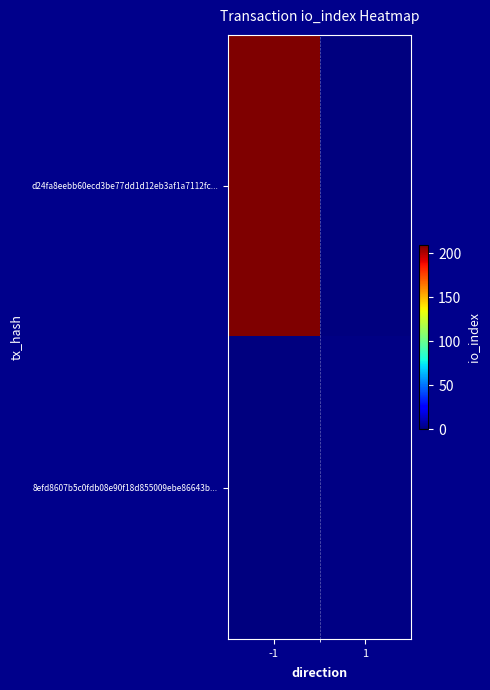

What is the difference between the highest and lowest values at -1?

210